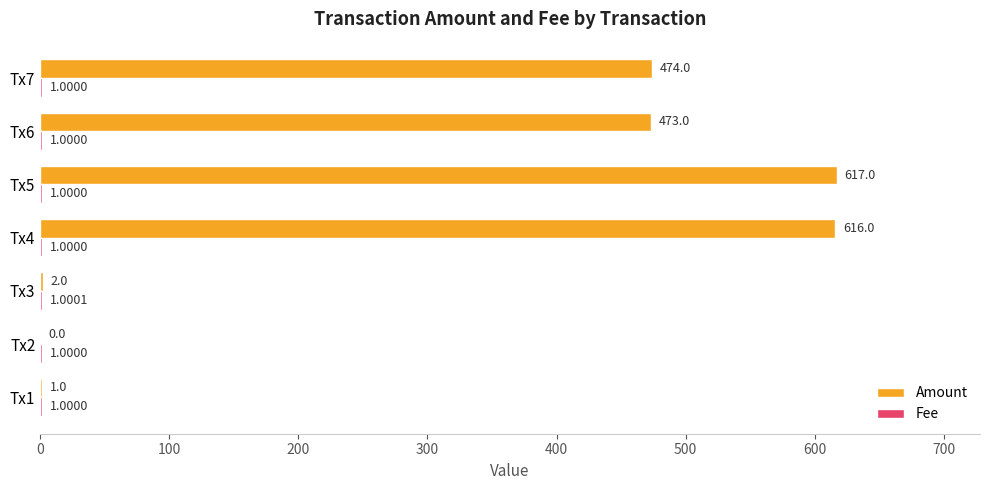

Which series has the largest total across all categories?

Amount